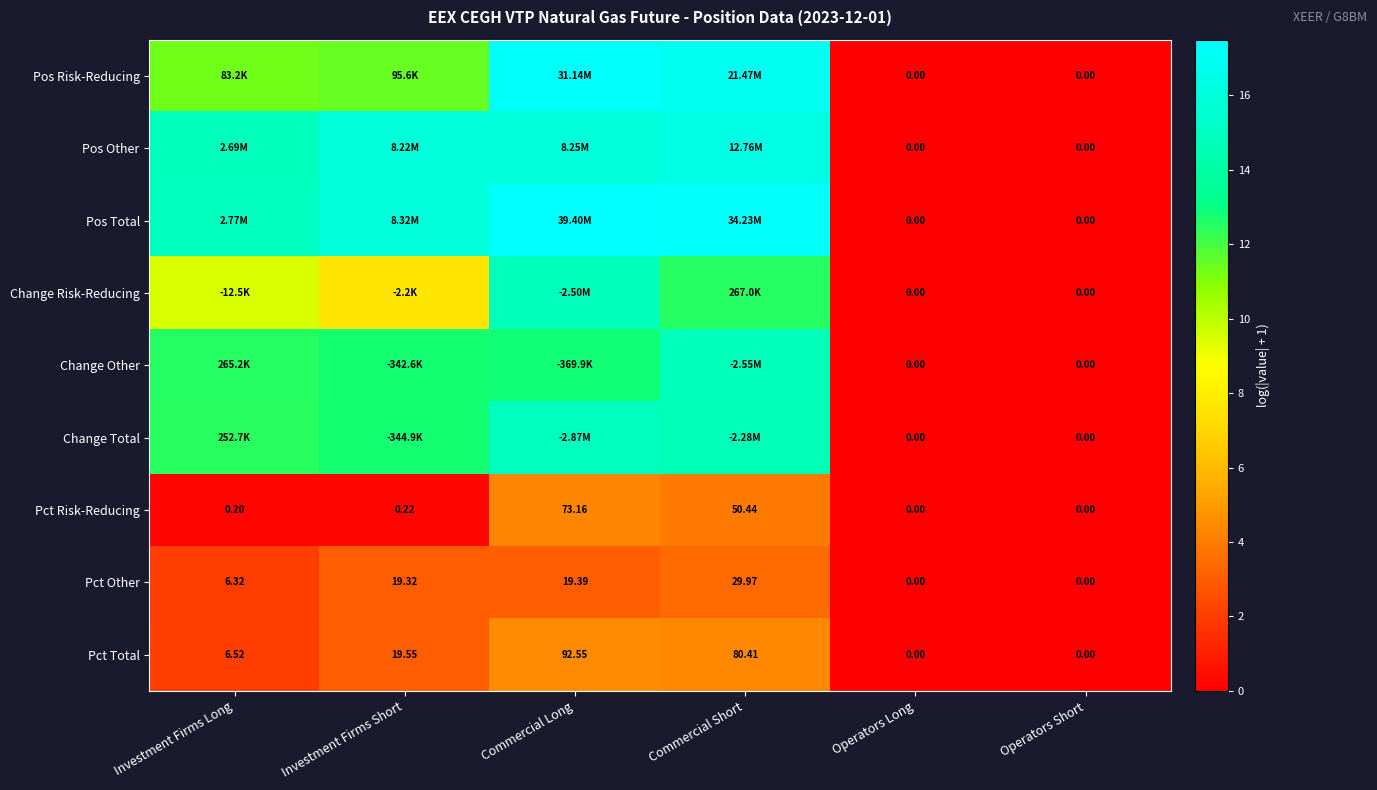

Where is Pct Risk-Reducing nearest to the value 36?

Commercial Short